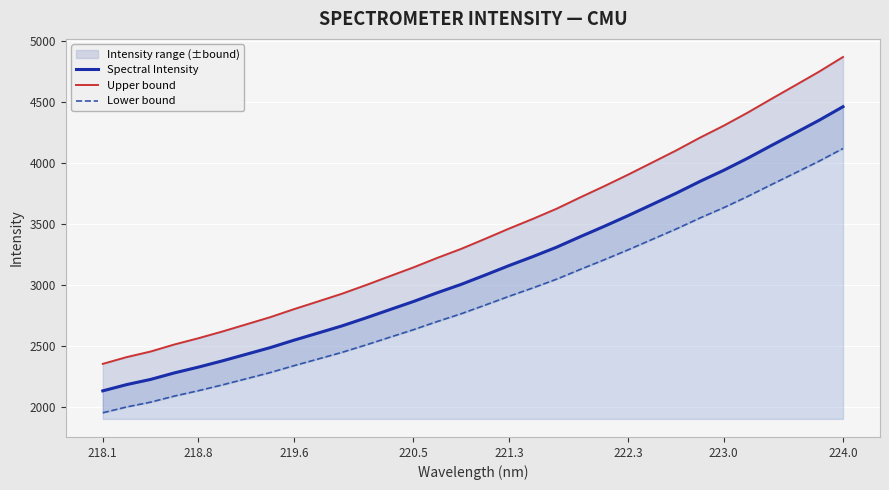

How many lines are shown in the chart?

3